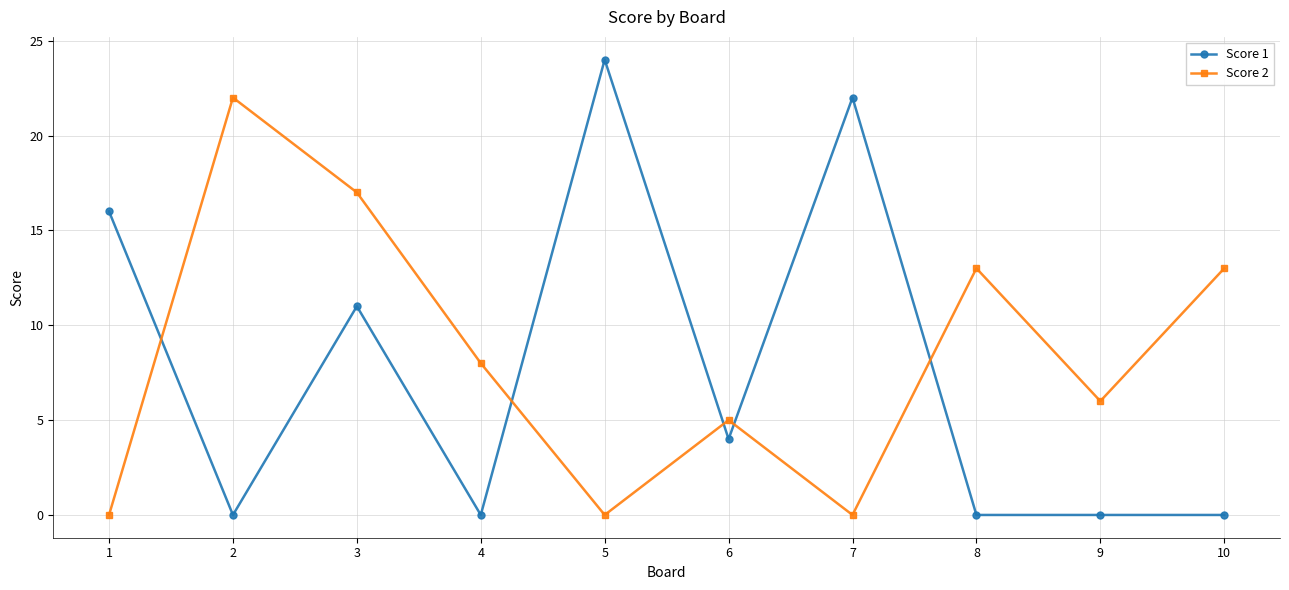

Reading left to right, what are all the values shown in this chart?

Score 1: 1=16	2=0	3=11	4=0	5=24	6=4	7=22	8=0	9=0	10=0
Score 2: 1=0	2=22	3=17	4=8	5=0	6=5	7=0	8=13	9=6	10=13